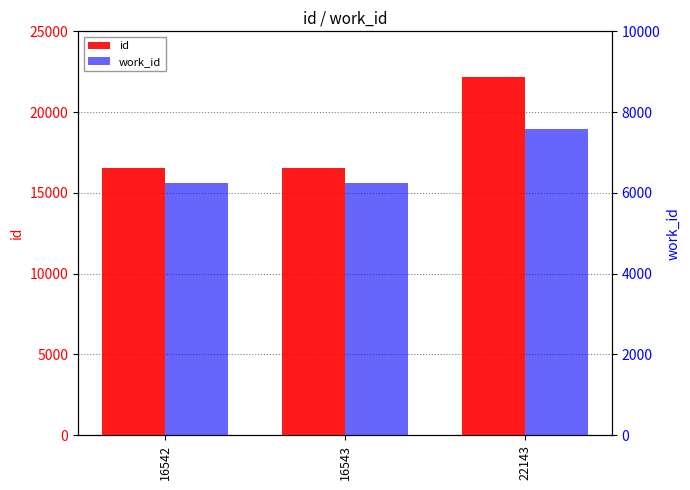

Reading left to right, list all the values displayed in this chart.

id: 16542	16543	22143
work_id: 6244	6244	7582